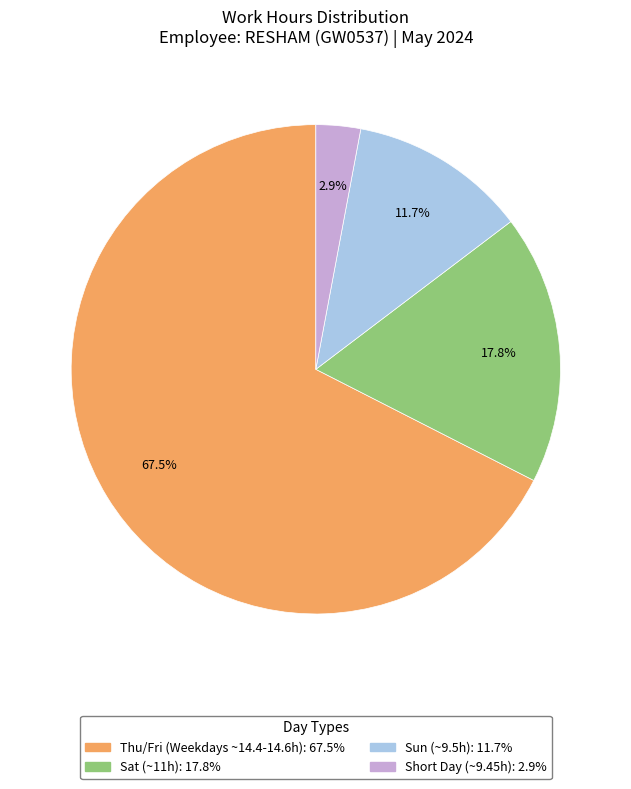

Does any single category account for the majority?

Yes